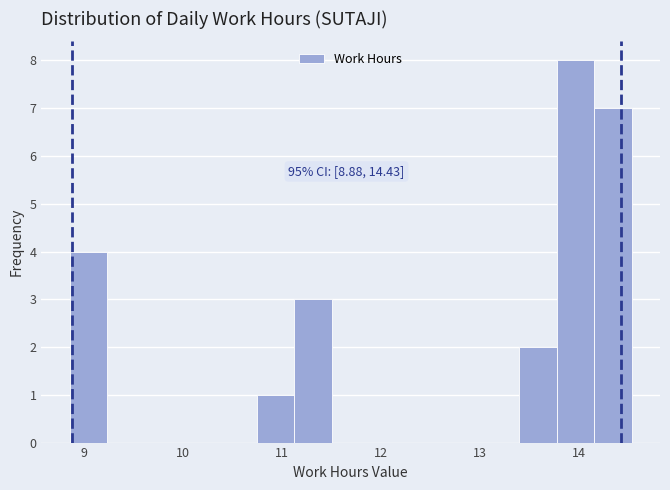

Read against the x-axis, roughly where is the centre of the tallest bar?

14.0